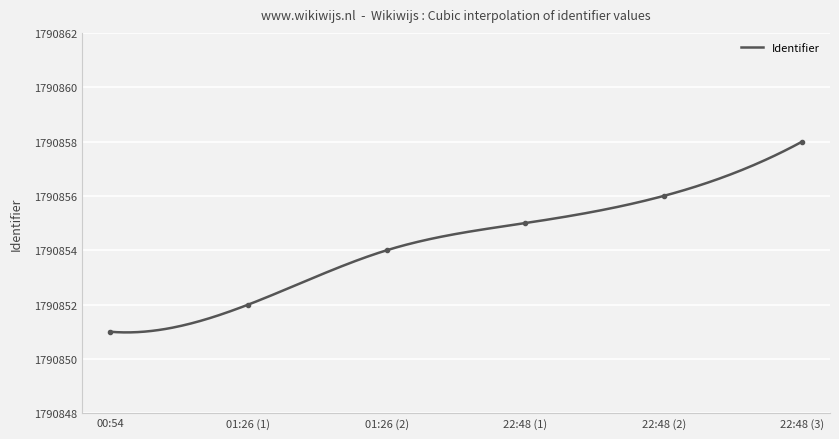

True or false: there are more than 0 points higher than both neighbors.

False